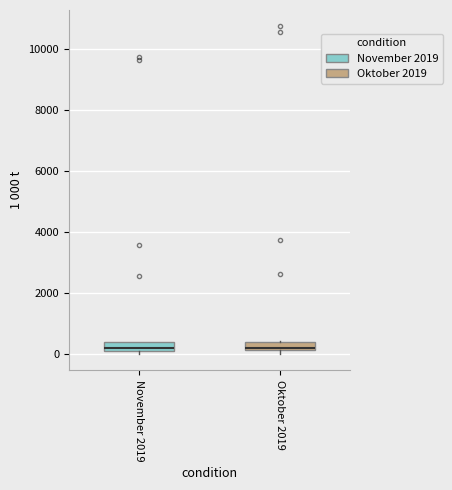

Where is the lower edge of the box for Oktober 2019 on the y-axis? The values are not printed on the chart, so give them approximately, as read against the axis.

200